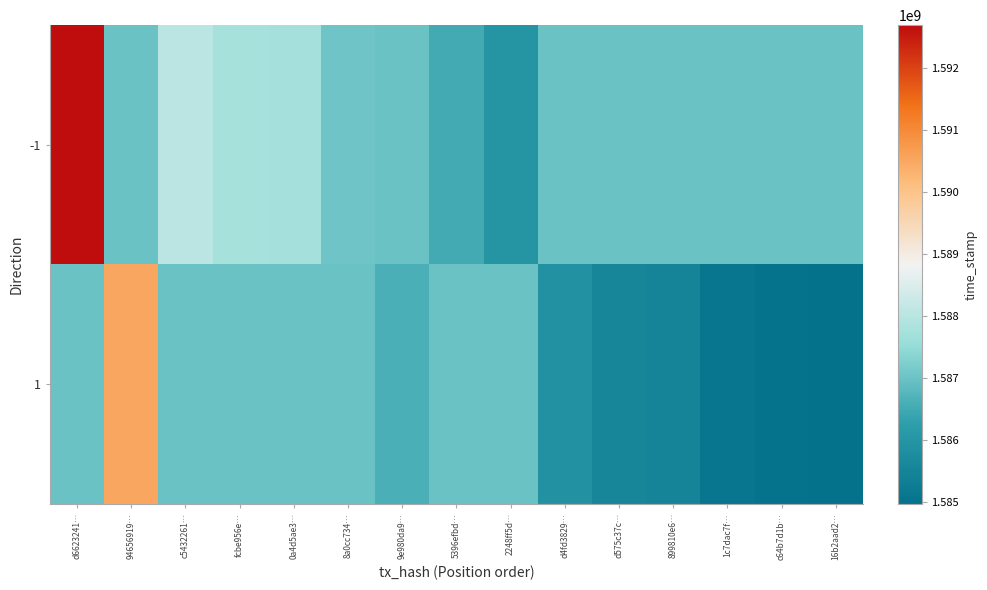

At which category is the sum across all series the highest?

d6623241…